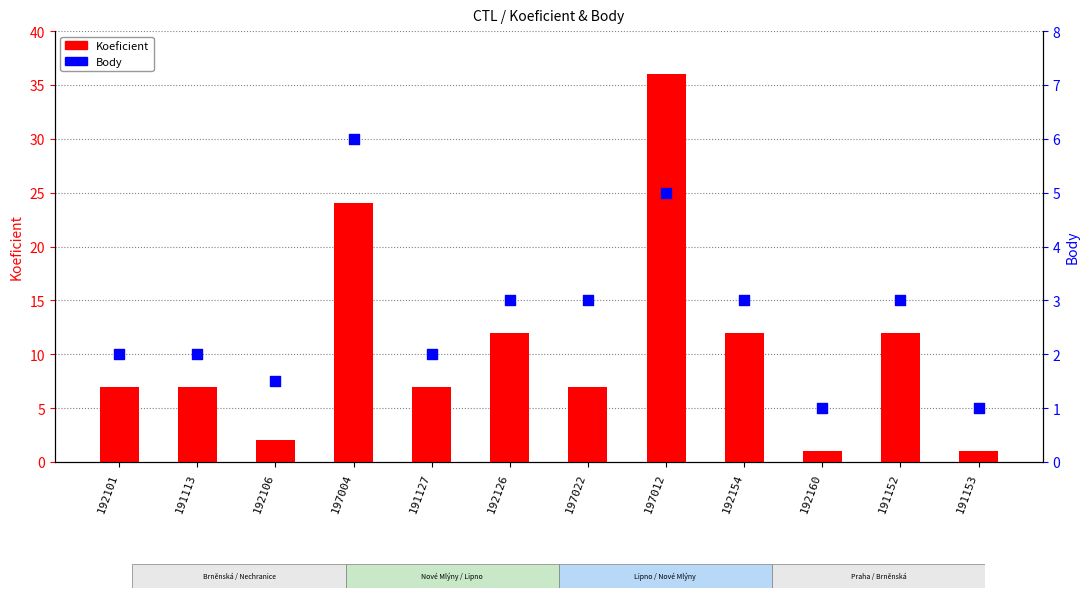

What are all the series names shown in the legend?

Koeficient, Body